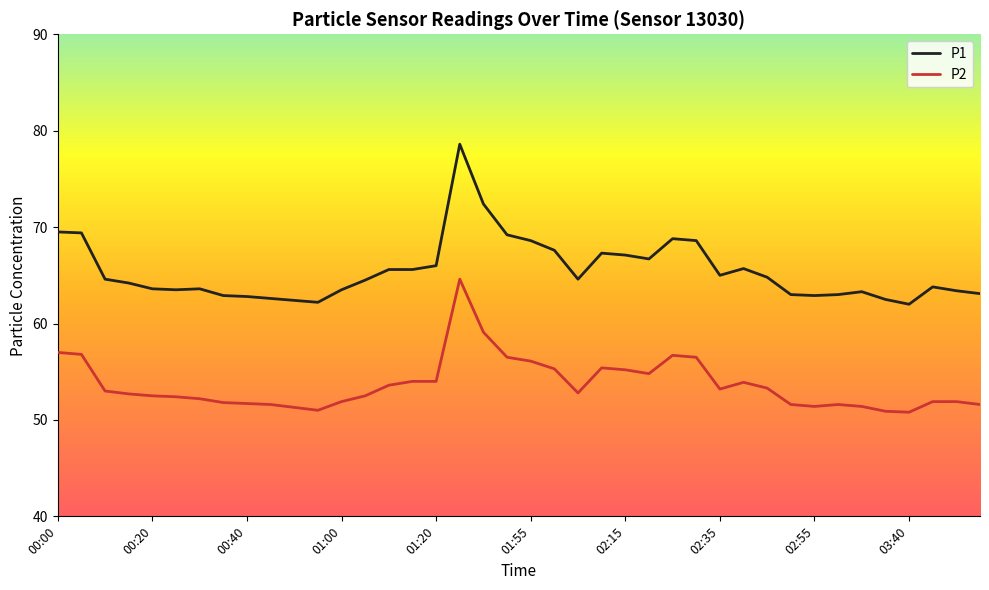

Which series has the largest range (max minus min)?

P1